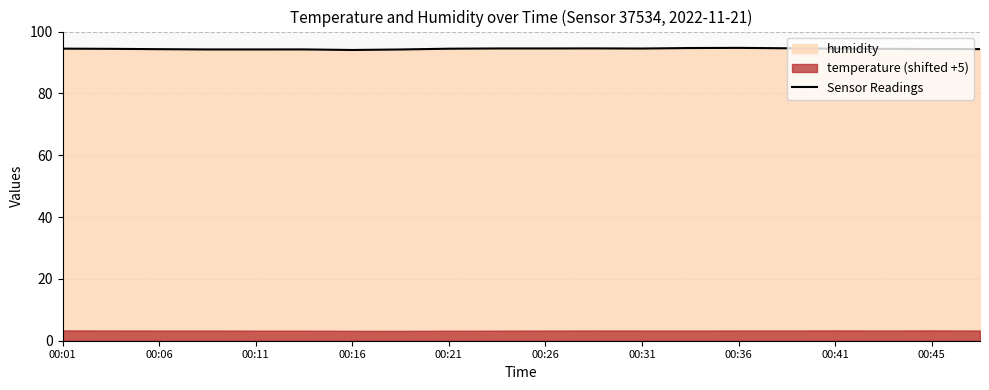

True or false: Sensor Readings has a value of 94.7 at 00:36.

True